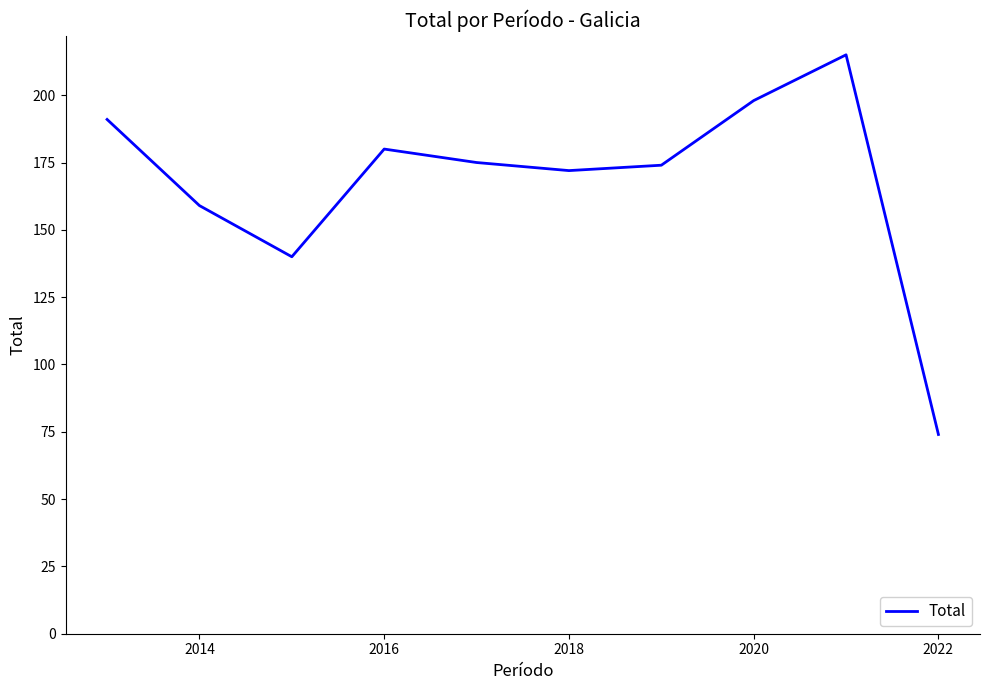

What is the greatest value displayed?

215